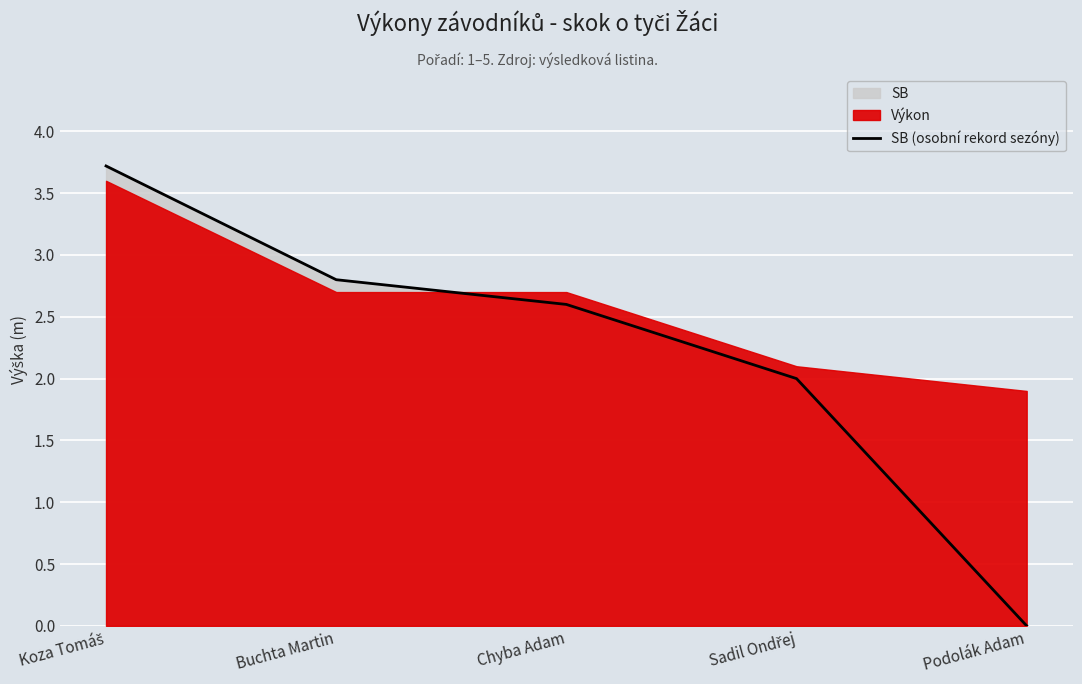

Rank the categories by value from lowest to highest.

Podolák Adam, Sadil Ondřej, Chyba Adam, Buchta Martin, Koza Tomáš